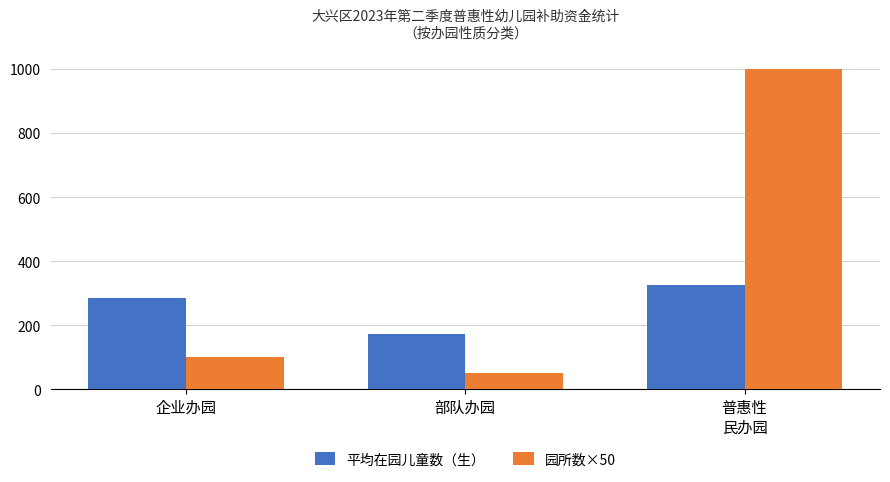

What is the label of the 2nd bar from the right?

部队办园